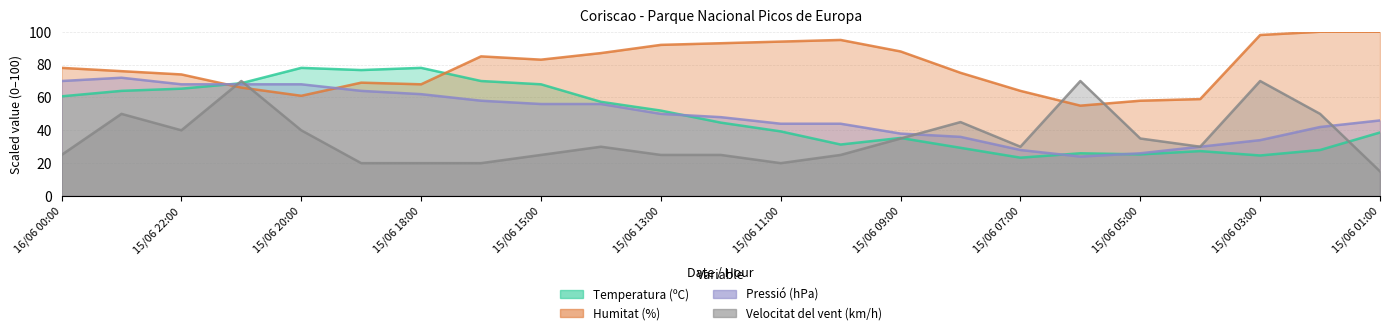

What is the minimum value for Temperatura (ºC)?

23.3